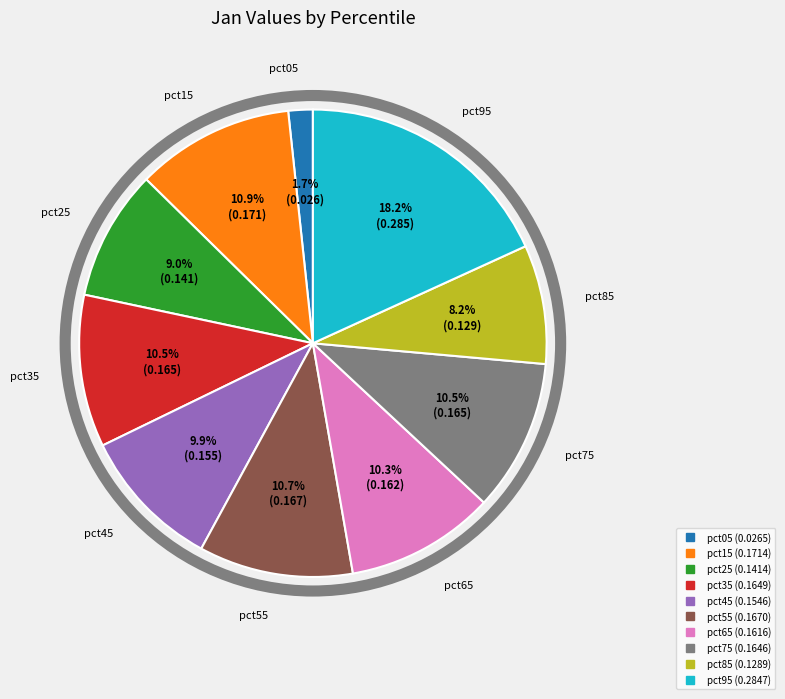

Which category has the biggest portion of the pie?

pct95